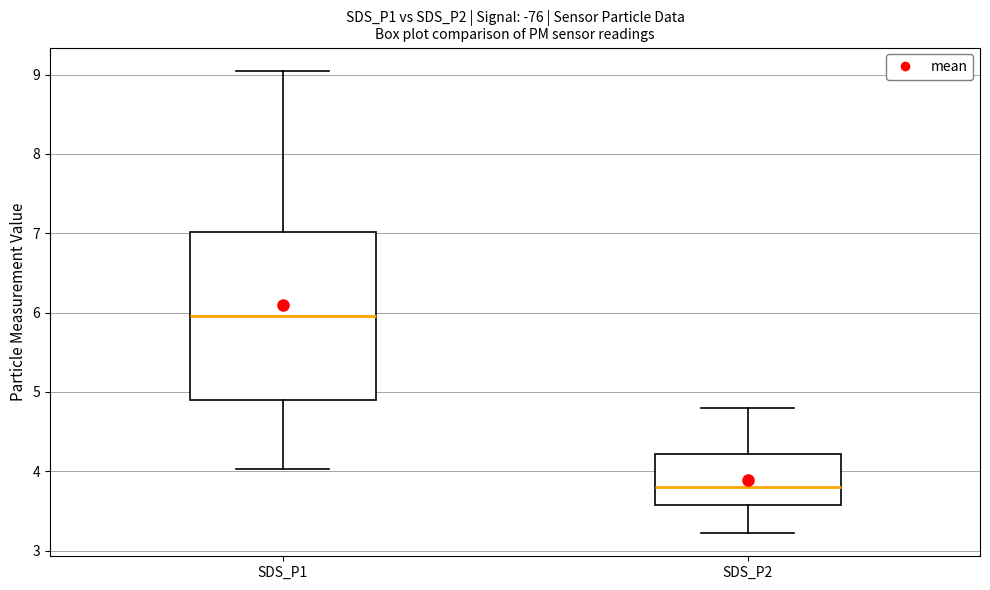

Reading left to right, read every box against the y-axis: the position of its median line, the range the box covers, and the ends of its whiskers. The values are not printed on the chart, so give them approximately, as read against the axis.

SDS_P1: median 6.0, box 4.9 to 7.0, whiskers 4.0 to 9.1
SDS_P2: median 3.8, box 3.6 to 4.2, whiskers 3.2 to 4.8